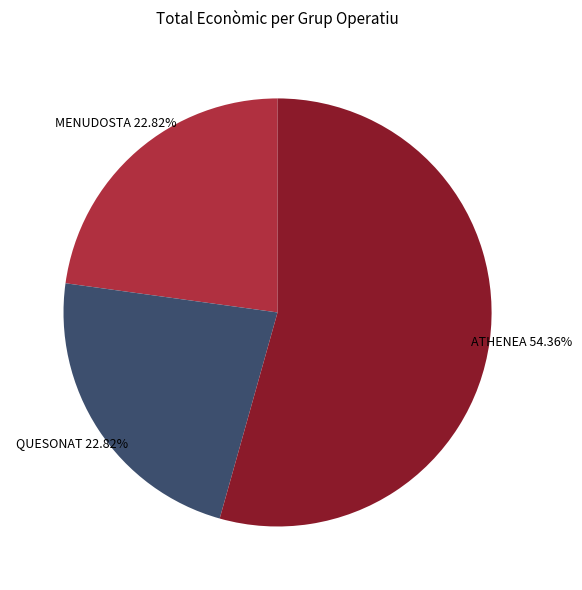

Is there any slice that represents more than half of the pie?

Yes